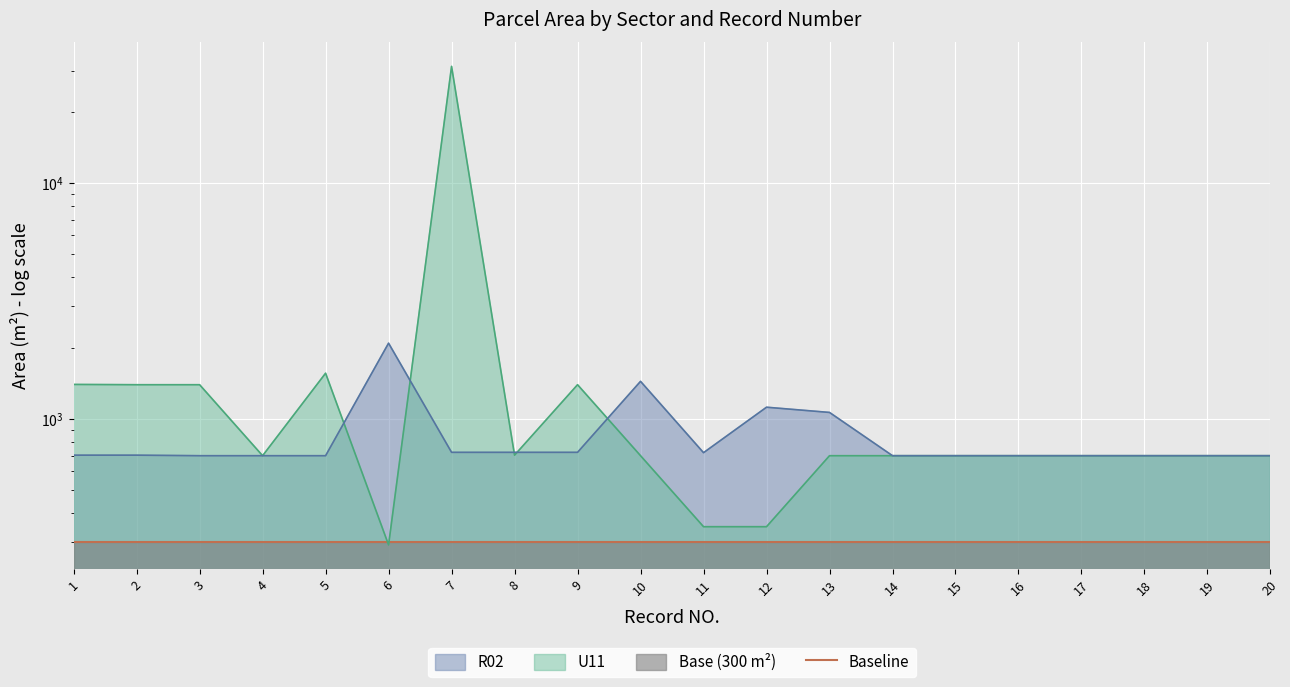

Reading left to right, list all the values displayed in this chart.

1=1401.5	2=1397.8	3=1397.8	4=698.9	5=1563.9	6=292.5	7=31280.1	8=702.5	9=1397.8	10=698.9	11=349.4	12=349.4	13=698.9	14=698.9	15=698.9	16=698.9	17=698.9	18=698.9	19=698.9	20=698.9